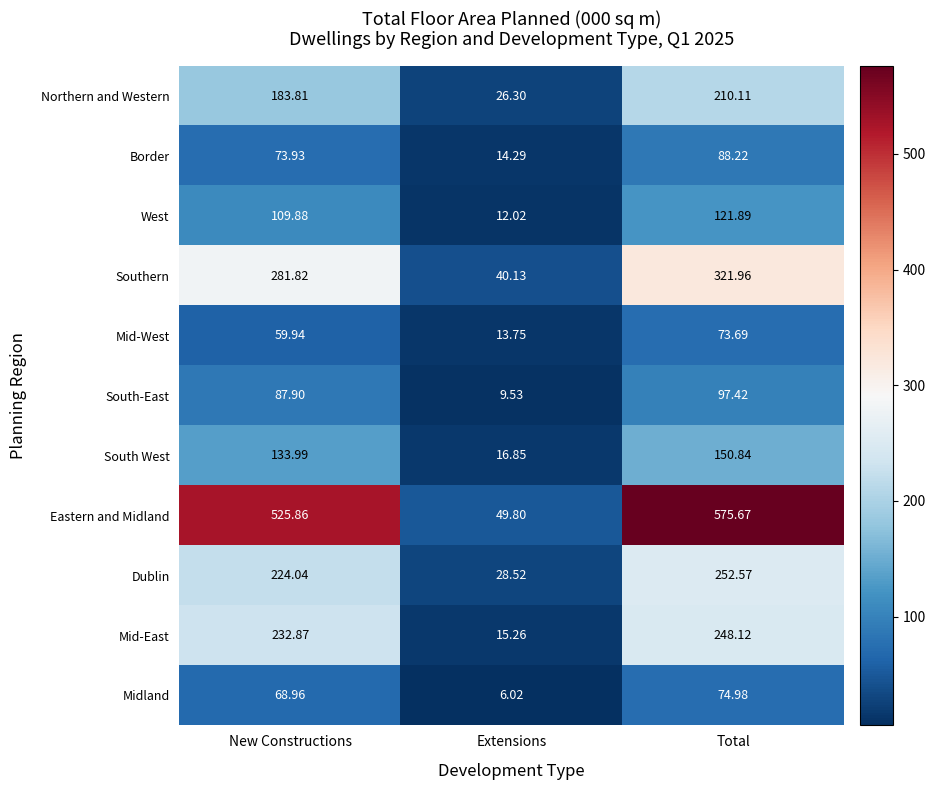

At which label is Mid-East closest to 131?

New Constructions